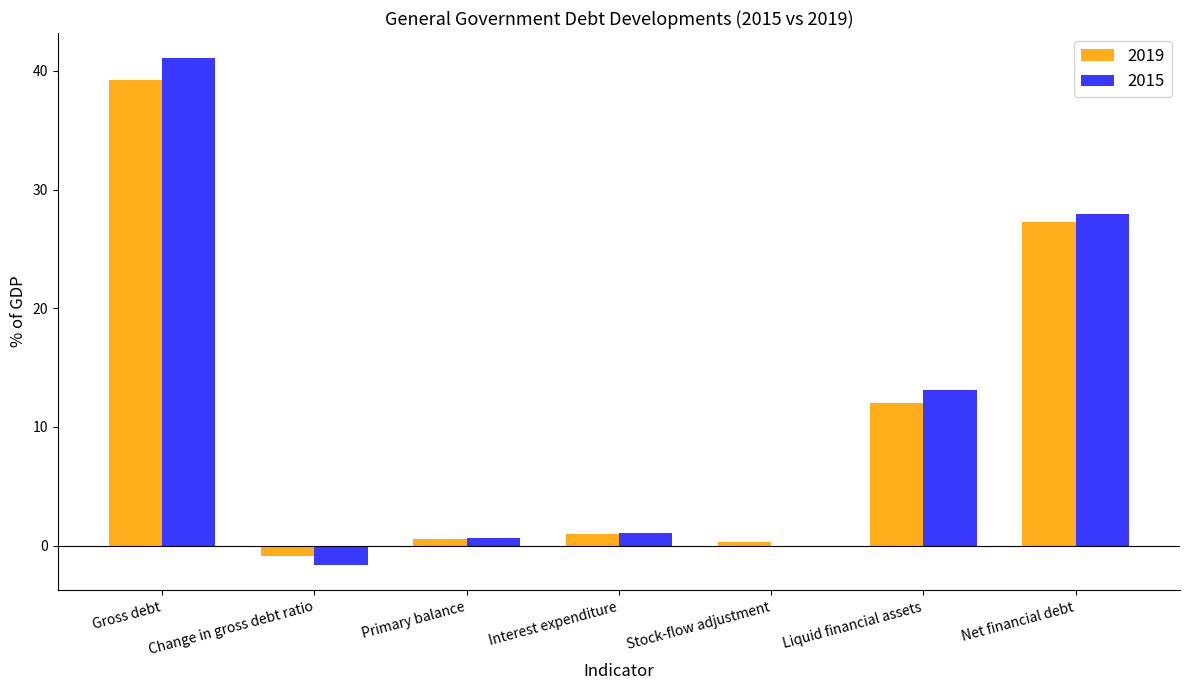

What is the difference between the 2019 values at Interest expenditure and Net financial debt?

26.3